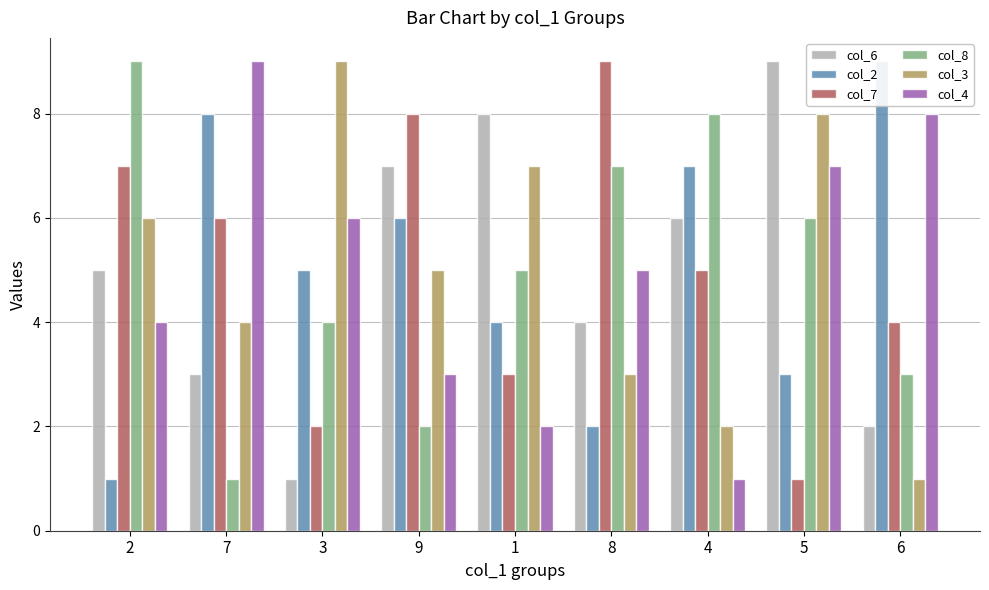

At which category is the sum across all series the highest?

5